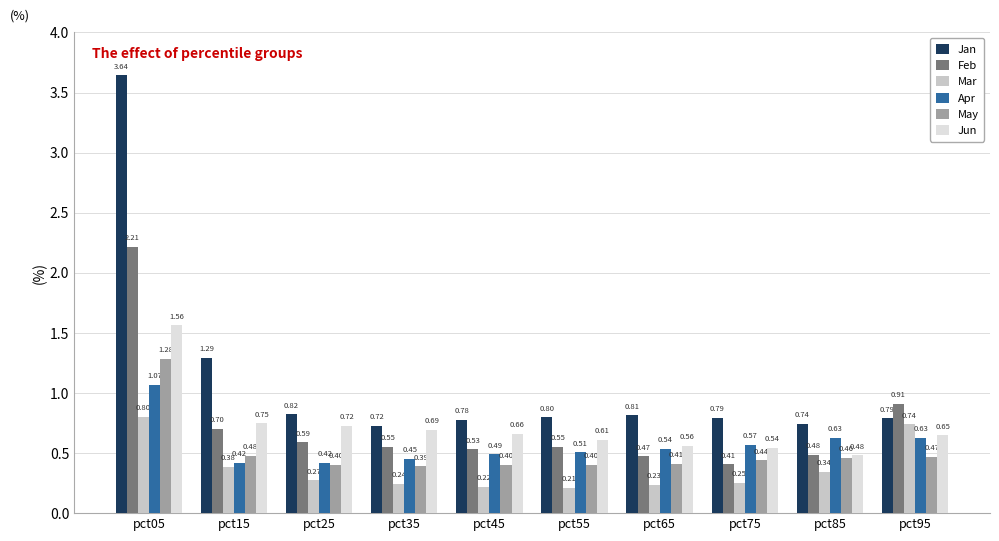

Is the value of Apr at pct15 greater than the value of Jan at pct15?

No